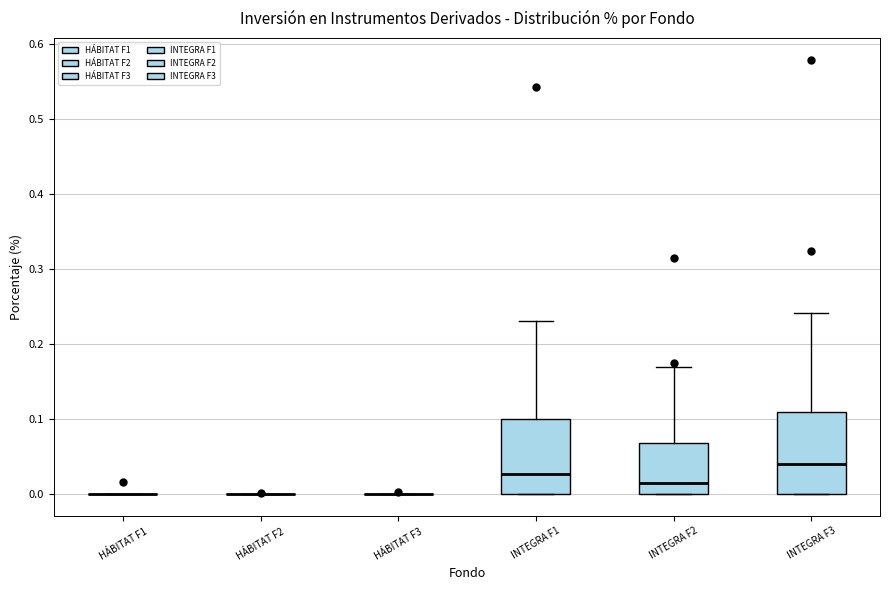

Reading left to right, transcribe this box plot: for each box, give where its median line is, the range the box spans, and where its two whiskers end, as read against the y-axis. The values are not printed on the chart, so give them approximately, as read against the axis.

HÁBITAT F1: box collapsed to a line at 0.00, whiskers 0.00 to 0.00
HÁBITAT F2: box collapsed to a line at 0.00, whiskers 0.00 to 0.00
HÁBITAT F3: box collapsed to a line at 0.00, whiskers 0.00 to 0.00
INTEGRA F1: median 0.03, box 0.00 to 0.10, whiskers 0.00 to 0.23
INTEGRA F2: median 0.01, box 0.00 to 0.07, whiskers 0.00 to 0.17
INTEGRA F3: median 0.04, box 0.00 to 0.11, whiskers 0.00 to 0.24